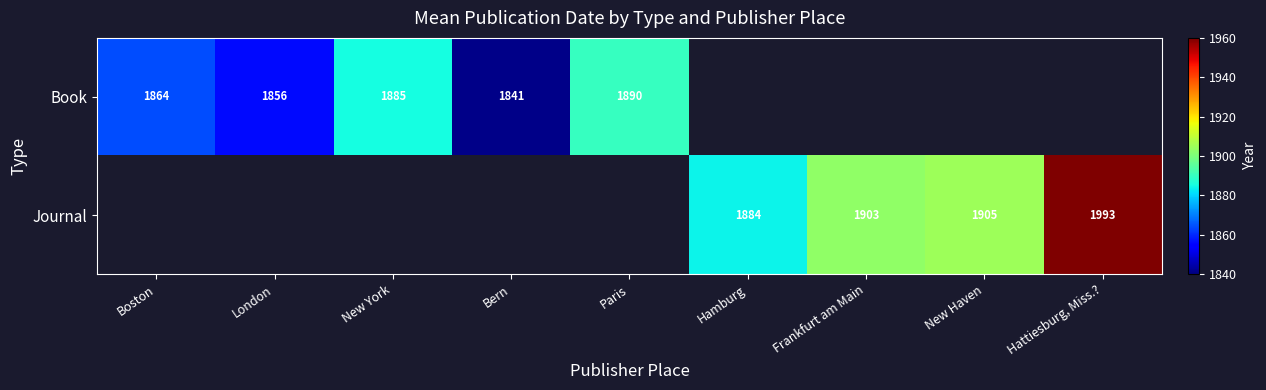

The Book series shows 2989.2 at New York. True or false?

False